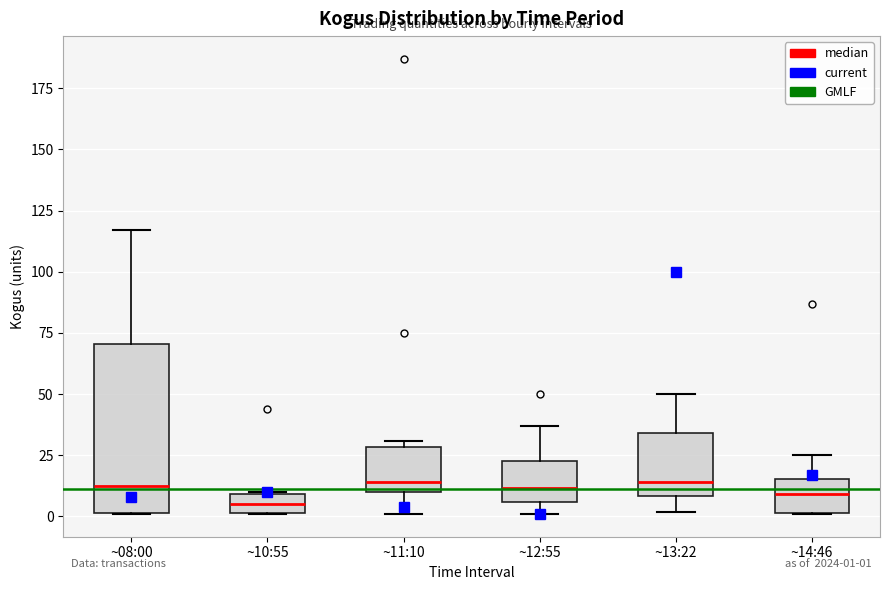

Comparing the boxes themselves (not the whiskers), which one is the tallest?

~08:00